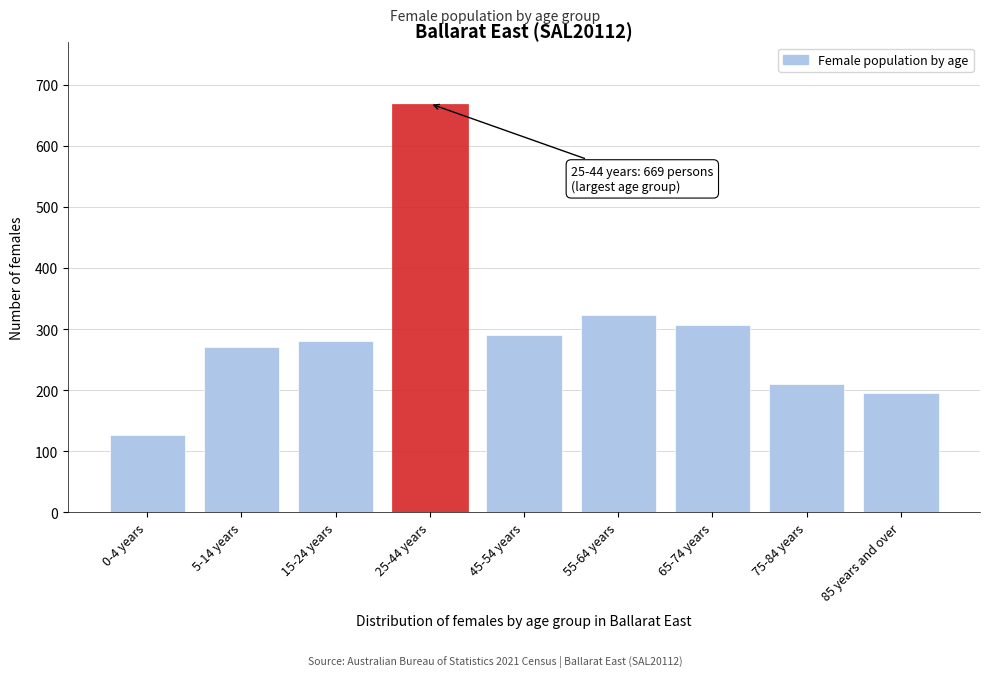

Reading right to left, transcribe all the data shown in this chart.

196	210	307	323	290	669	281	270	127